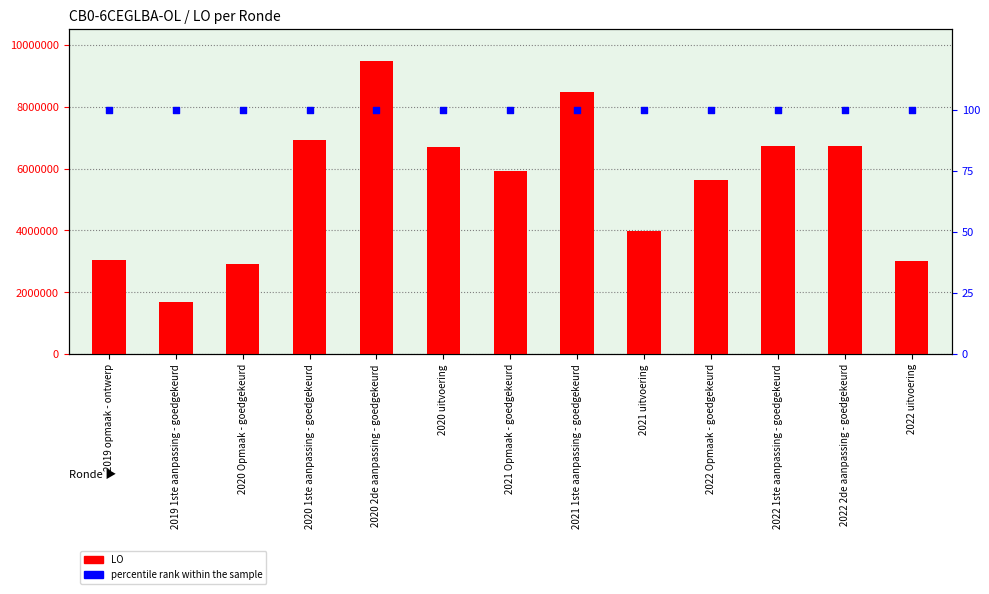

What are all the series names shown in the legend?

LO, percentile rank within the sample